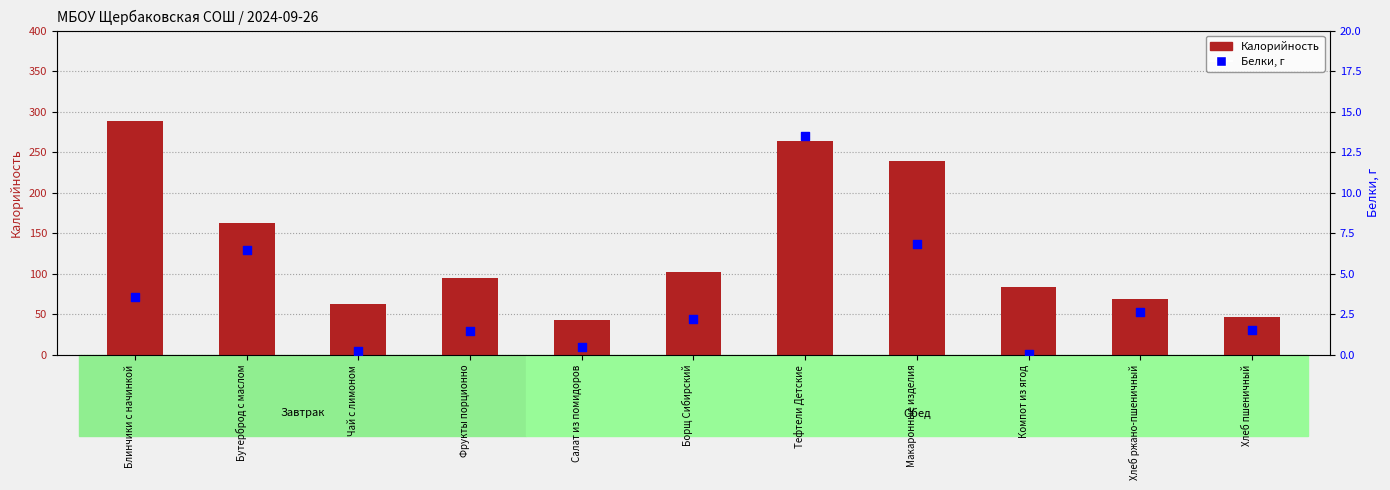

At how many categories does at least one series exceed 5?

11